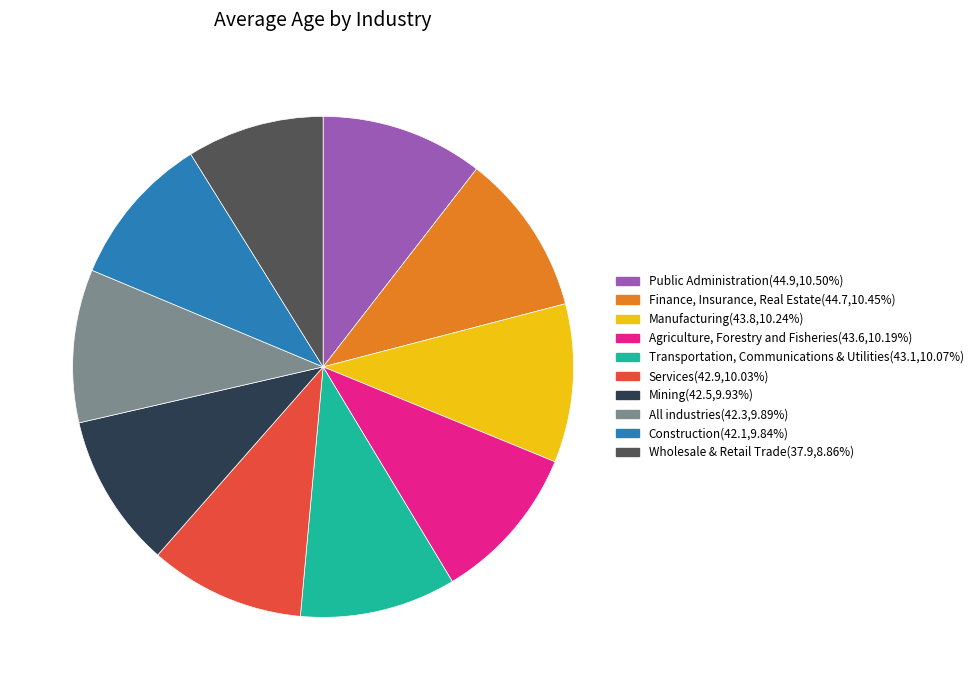

What is the smallest slice in the pie chart?

Wholesale & Retail Trade